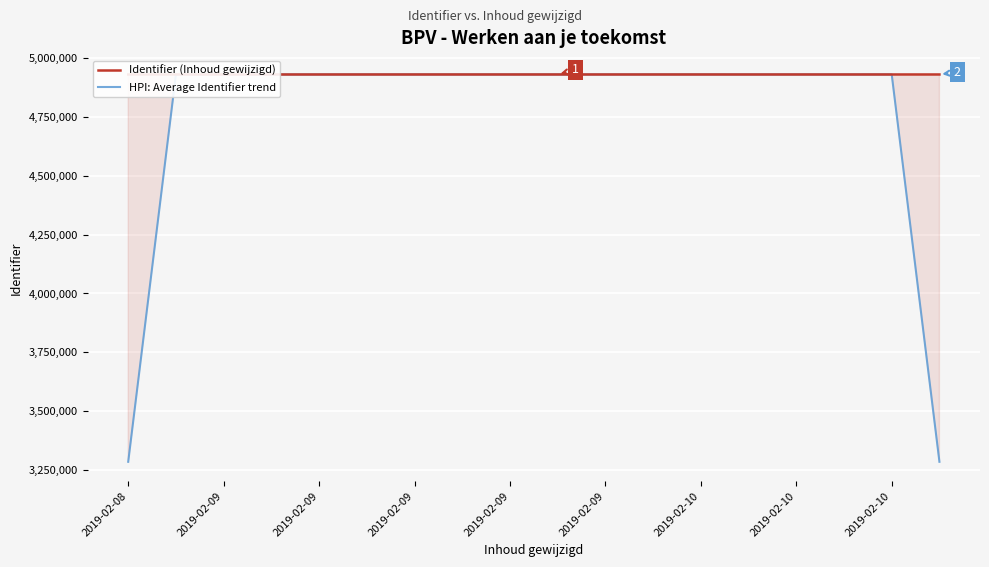

Is the value of HPI: Average Identifier trend at 2019-02-10 greater than the value of Identifier (Inhoud gewijzigd) at 2019-02-09?

Yes